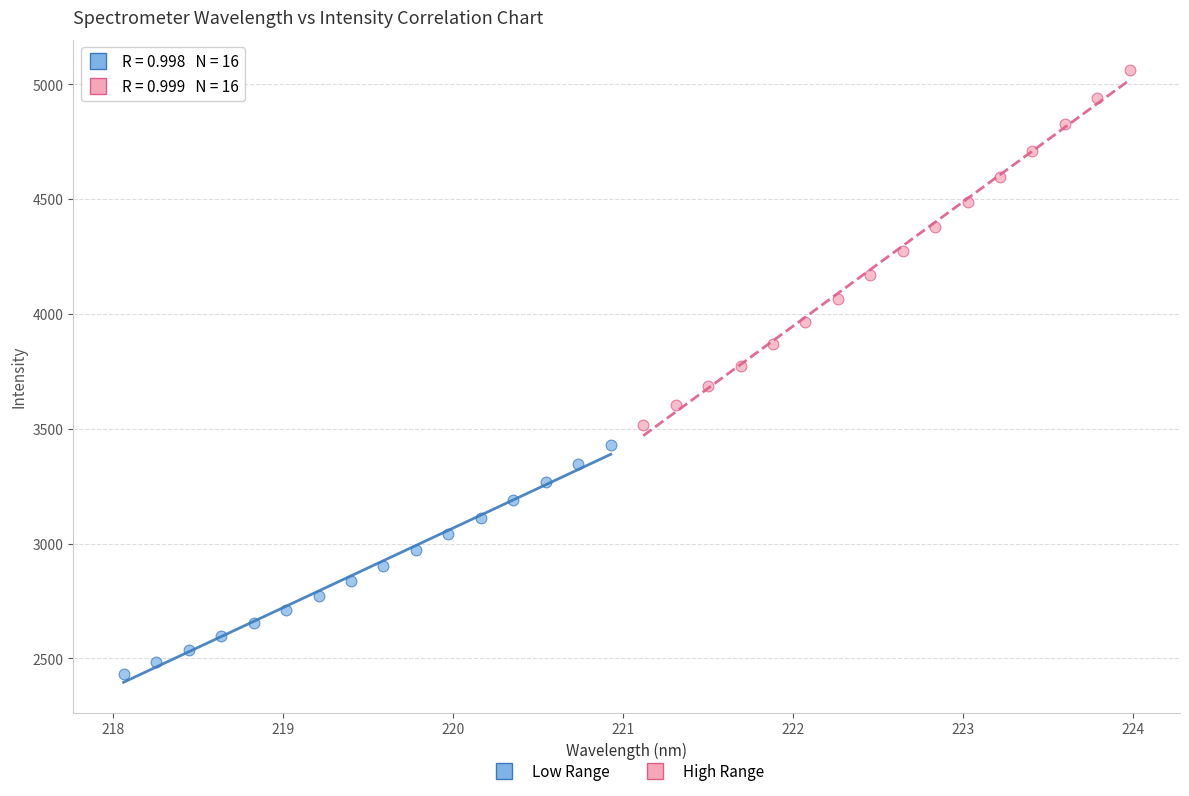

Which series contains the lowest Y value?

Low Range